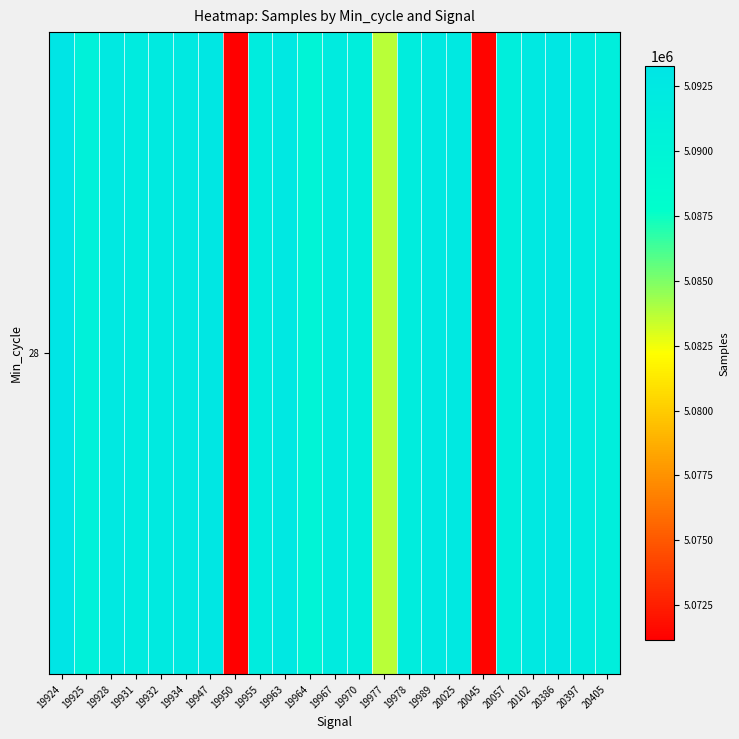

What is the change in value from 19955 to 19970?

-496